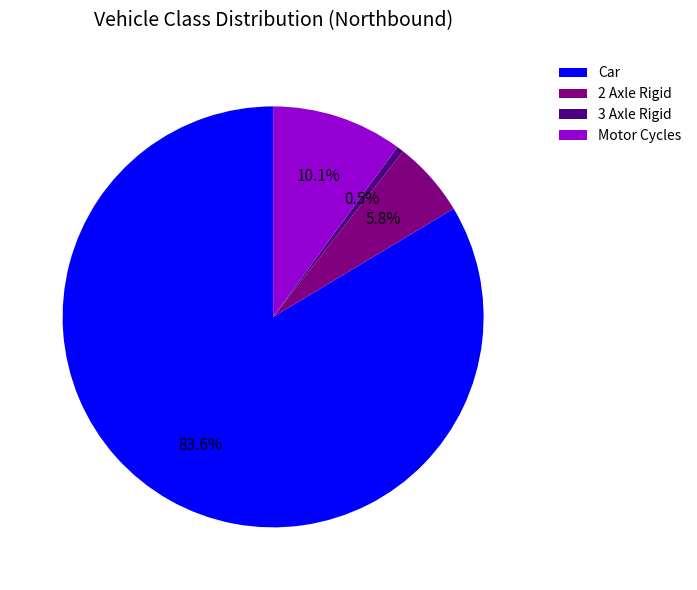

What is the total percentage of Car and Motor Cycles?

93.7%